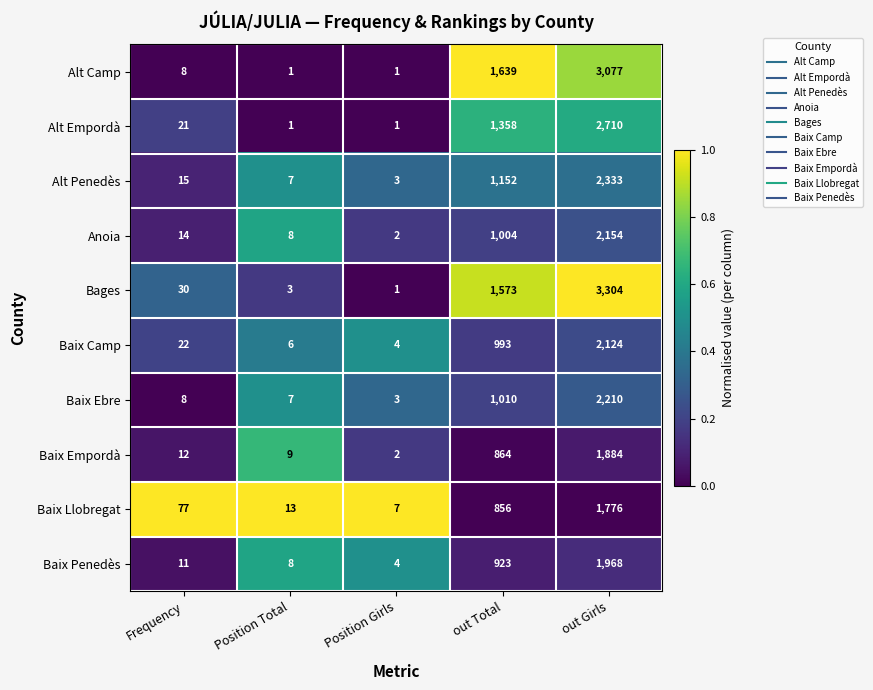

Which series has the largest range (max minus min)?

Bages